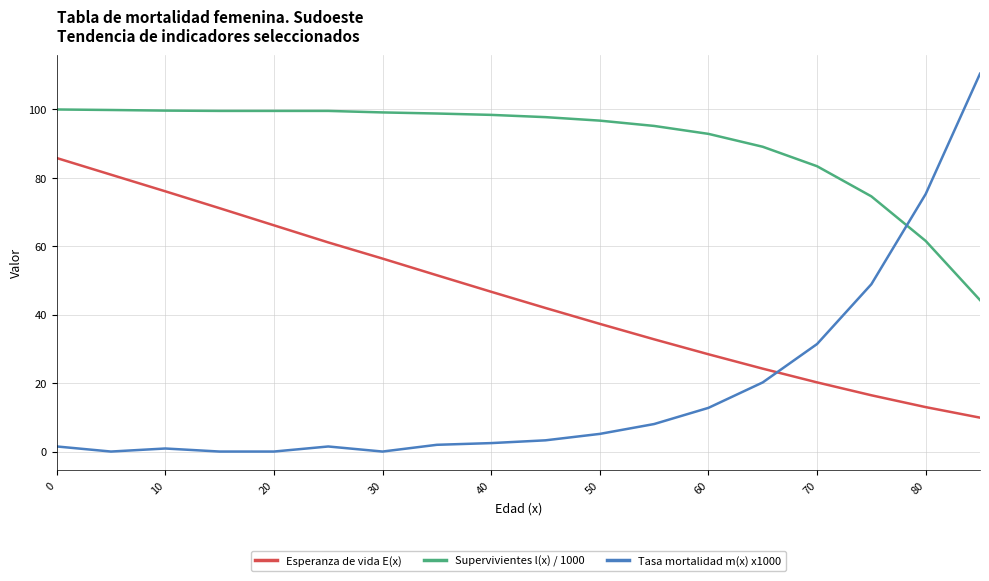

Rank the series by their average value, from lowest to highest.

Tasa mortalidad m(x) x1000, Esperanza de vida E(x), Supervivientes l(x) / 1000